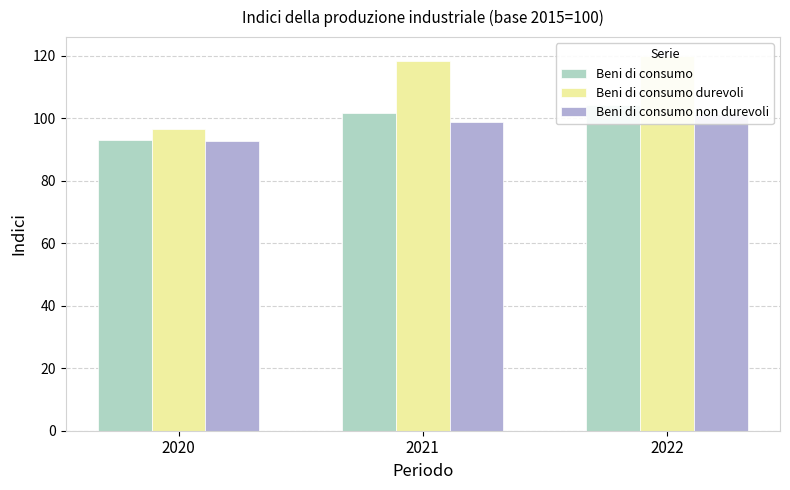

Which series has the largest range (max minus min)?

Beni di consumo durevoli